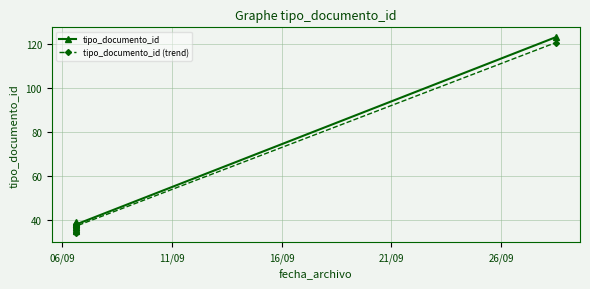

How many distinct data groups are displayed?

2